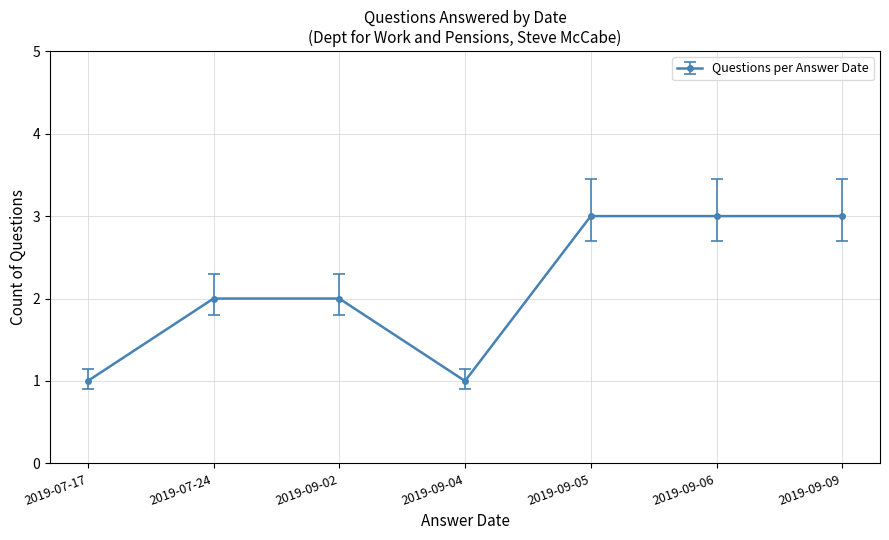

What is the maximum value shown in the chart?

3